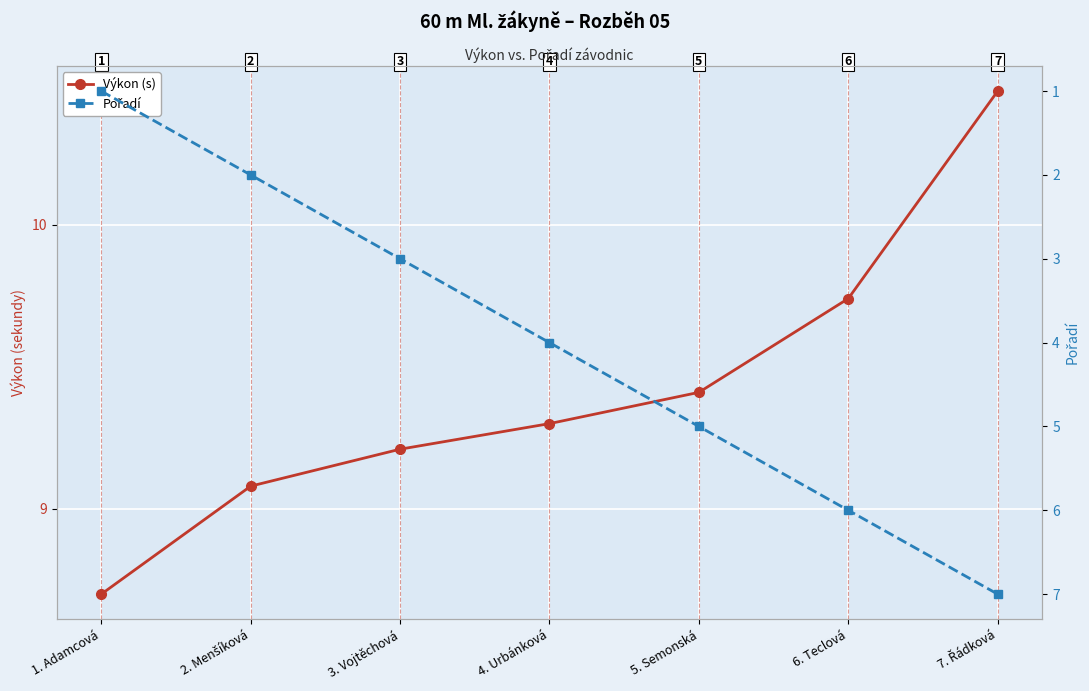

What is the sum of all Pořadí values?

28.0